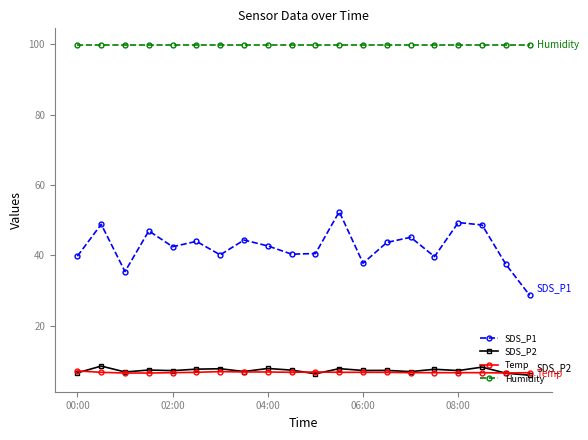

What is the value of the SDS_P1 point at the 7th from the left?

40.1